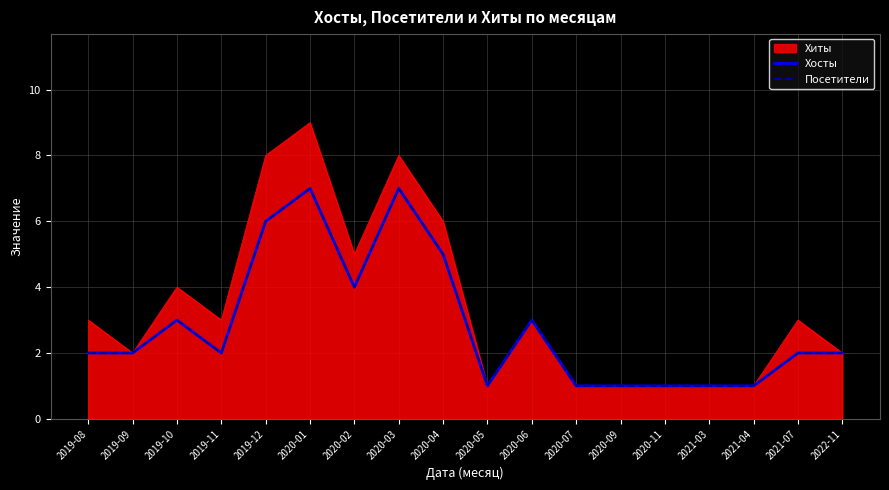

Which label corresponds to the largest value in the chart?

2020-01